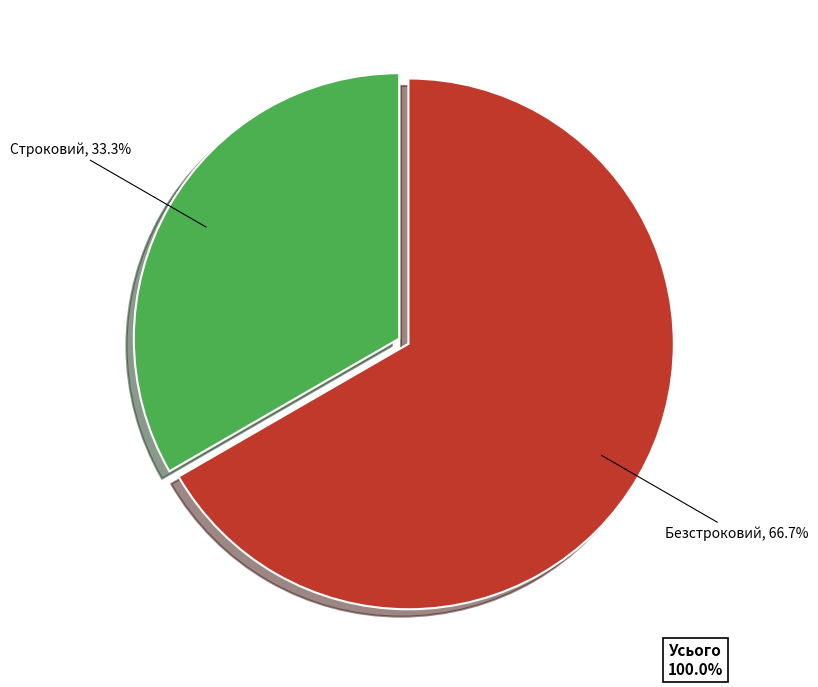

How many slices are in this pie chart?

2